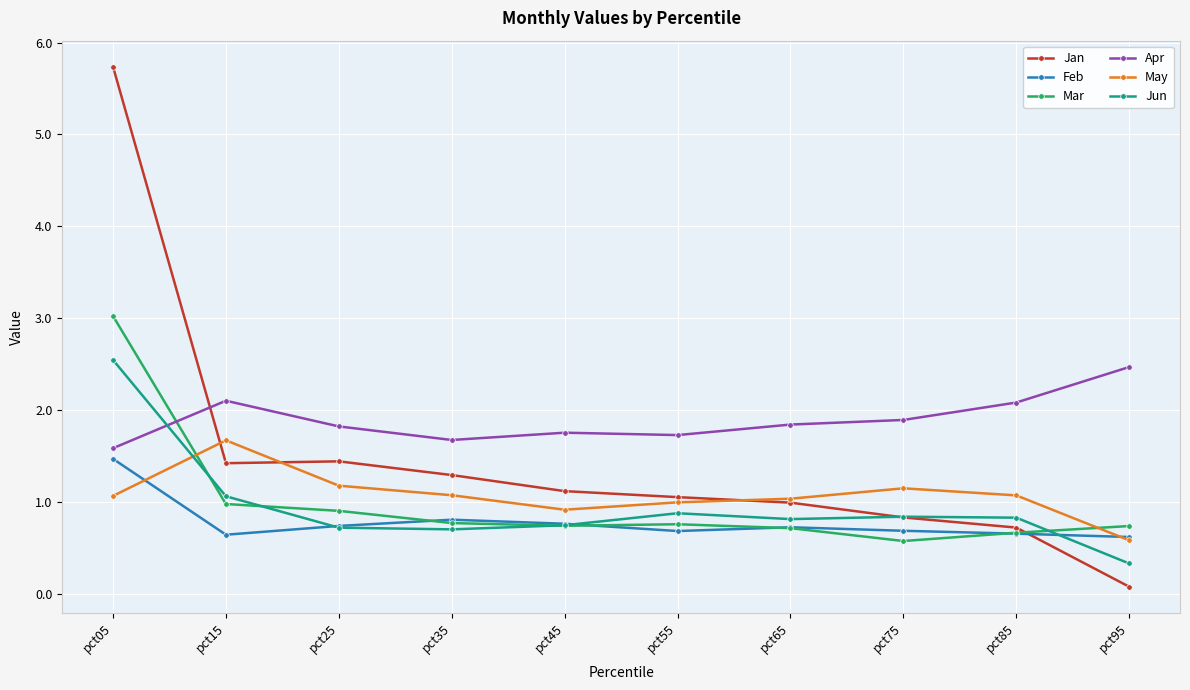

True or false: Feb has more than 0 interior local peaks.

True